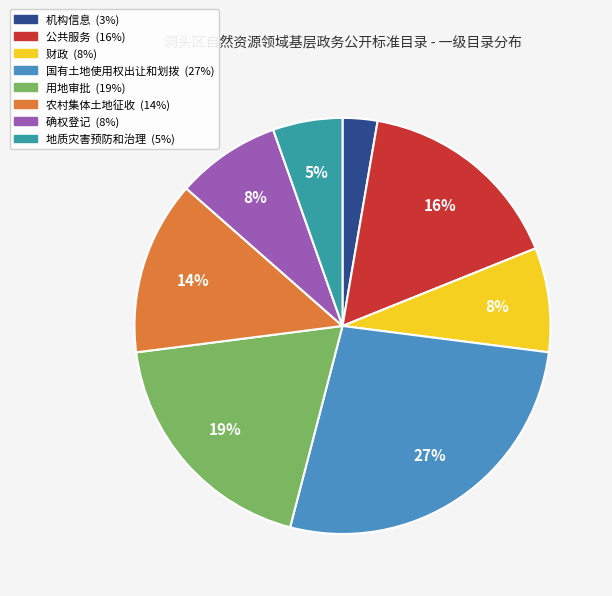

What is the ratio of the value at 财政 to the value at 农村集体土地征收?

0.6